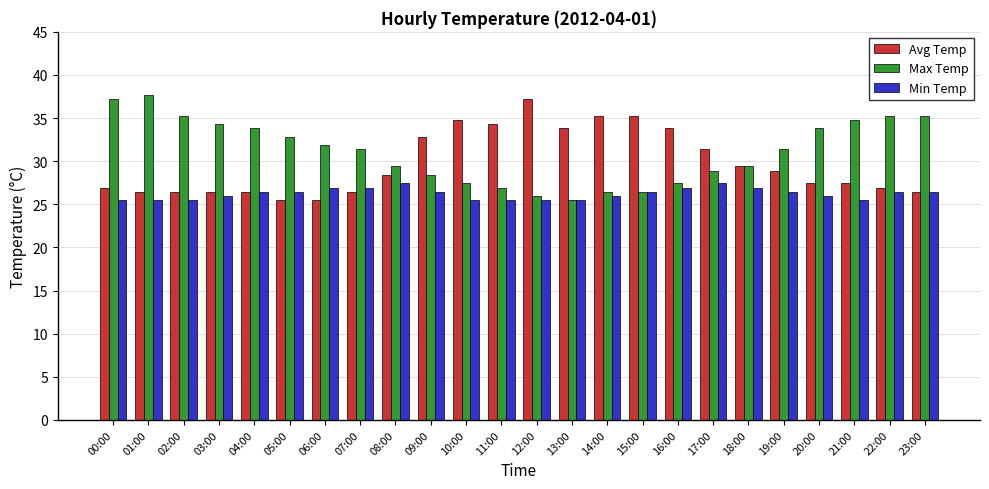

What is the spread (max minus min) of values at 03:00?

8.3